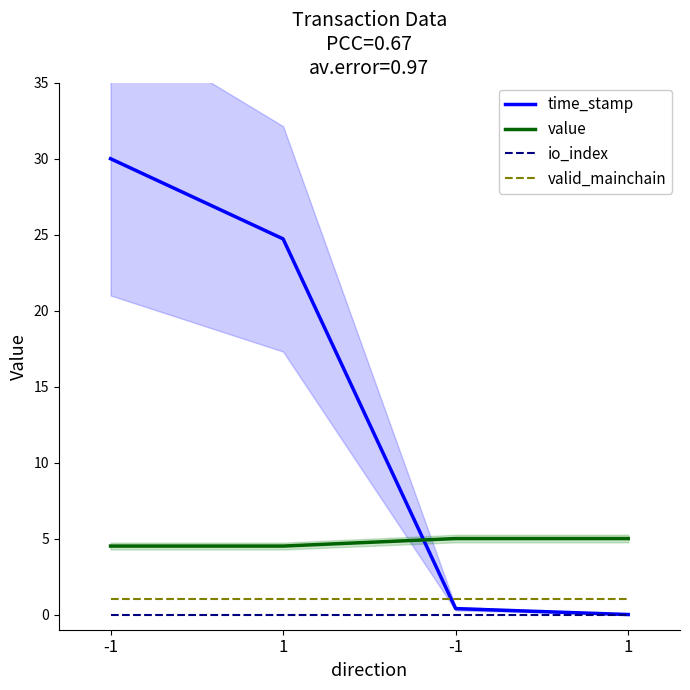

Which series changed the most between -1 and 1?

time_stamp